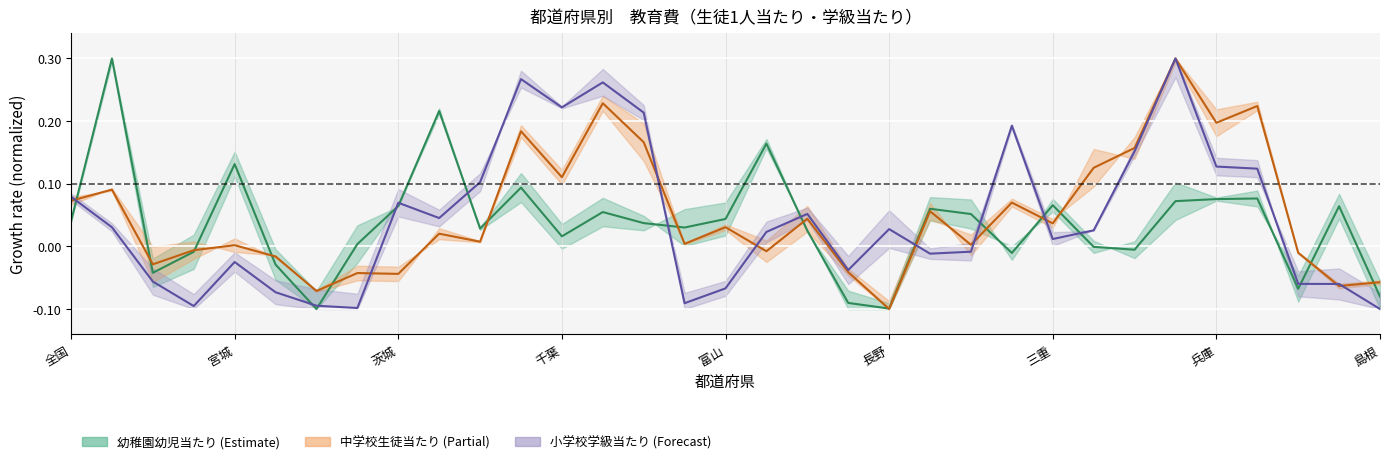

The 幼稚園幼児当たり（中央） series shows 0.1 at 兵庫. True or false?

False